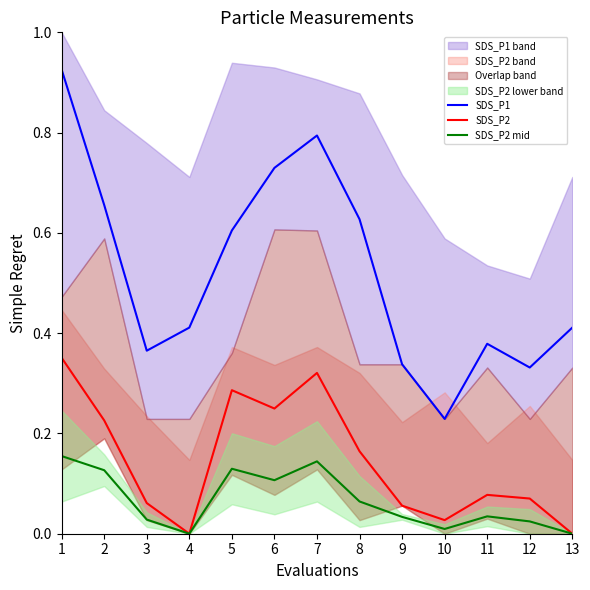

What is the maximum value for SDS_P2?

0.4